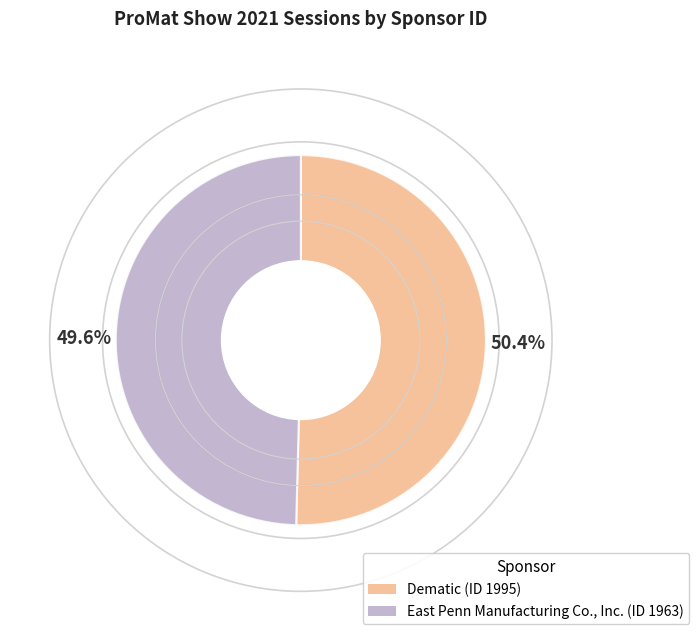

To the nearest percent, what percentage of the pie is Dematic (ID 1995)?

50%